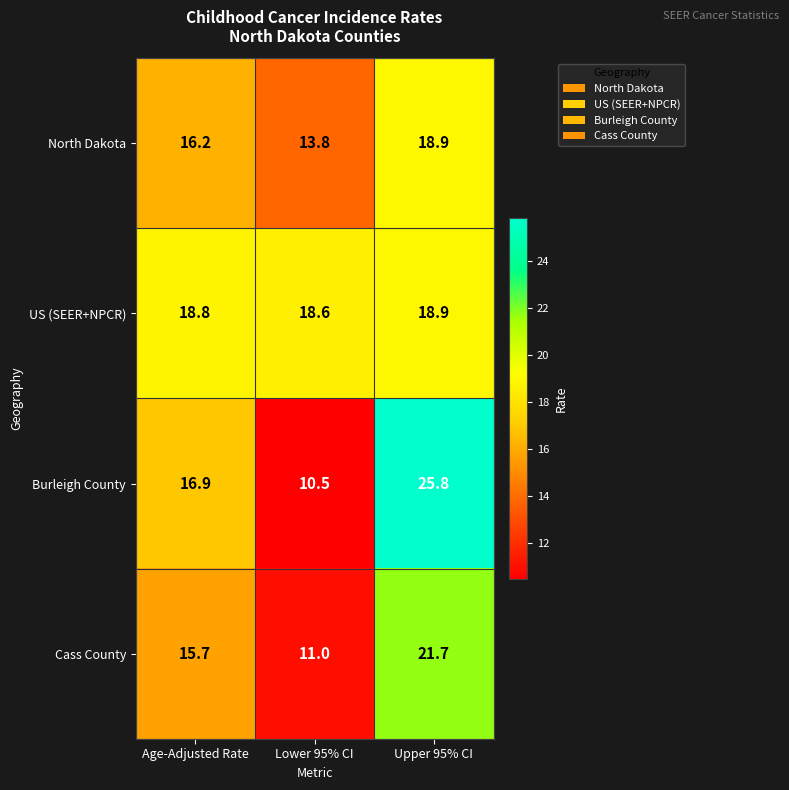

Which category has the lowest value across all series?

Lower 95% CI